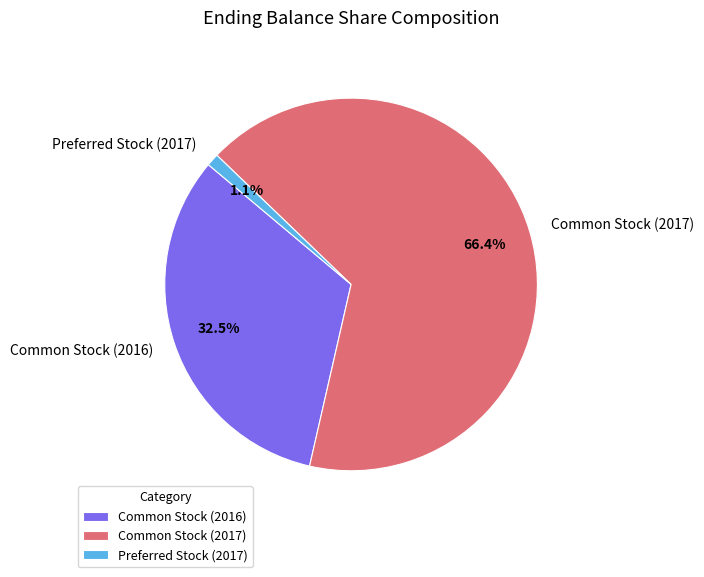

How many slices are in this pie chart?

3